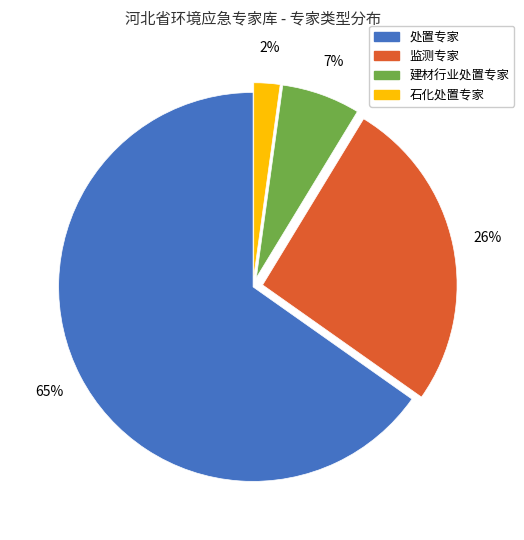

How many slices are in this pie chart?

4